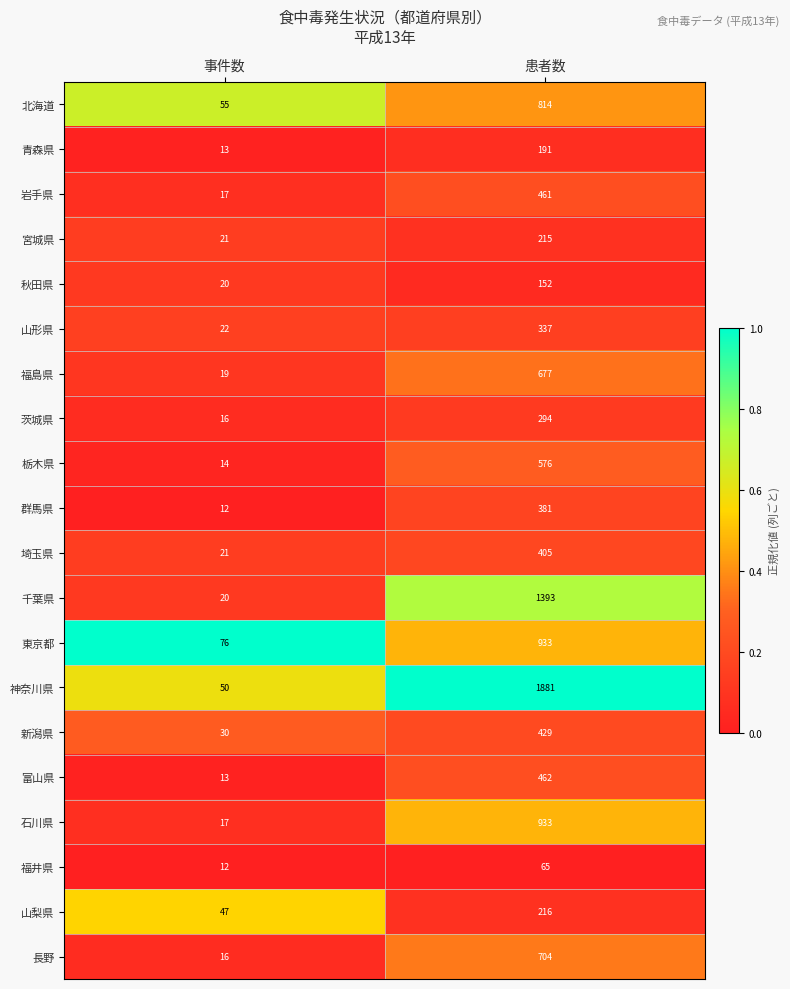

What value does the 北海道 series have at 事件数, to the nearest 50?

50